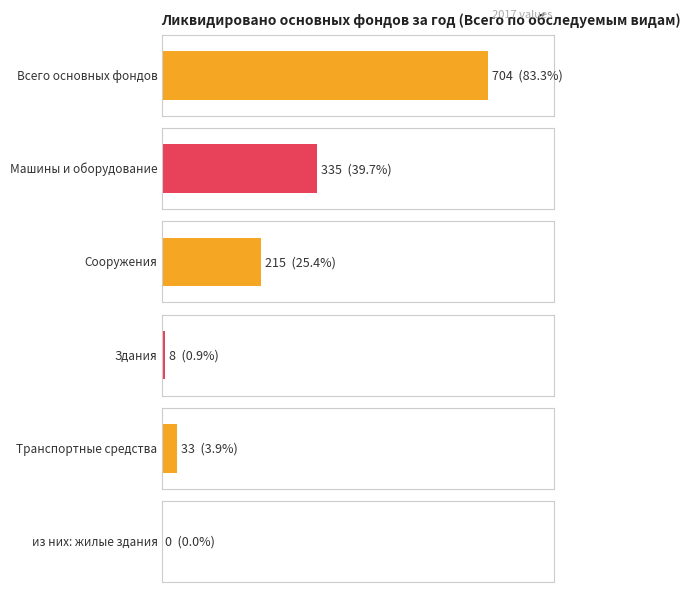

How many values in the Здания series exceed 3?

2